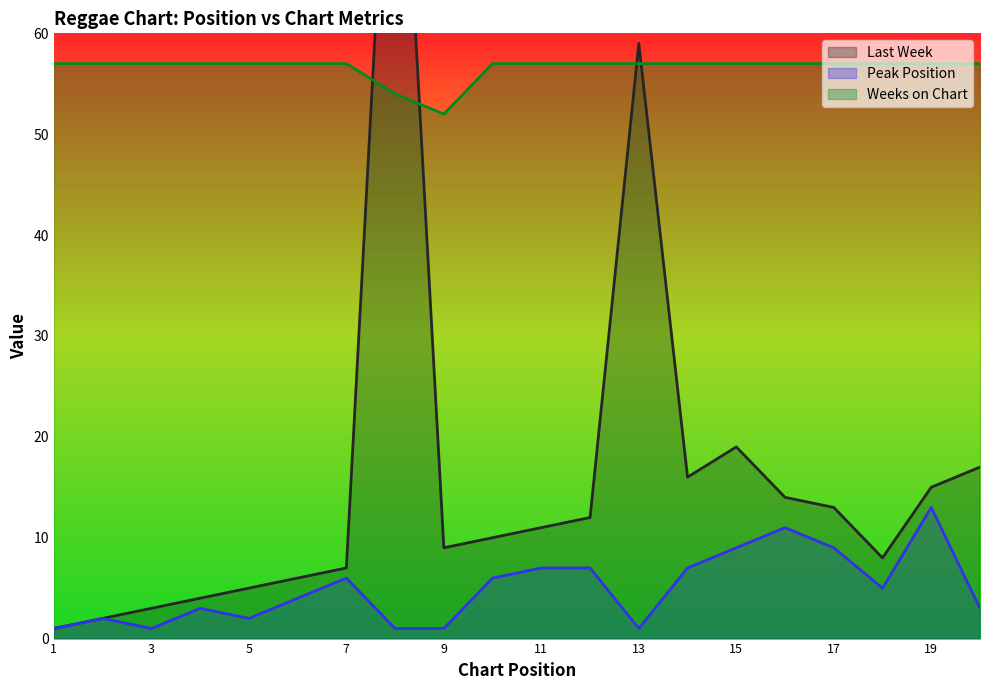

Is it true that Peak Position equals 9 at 7?

False